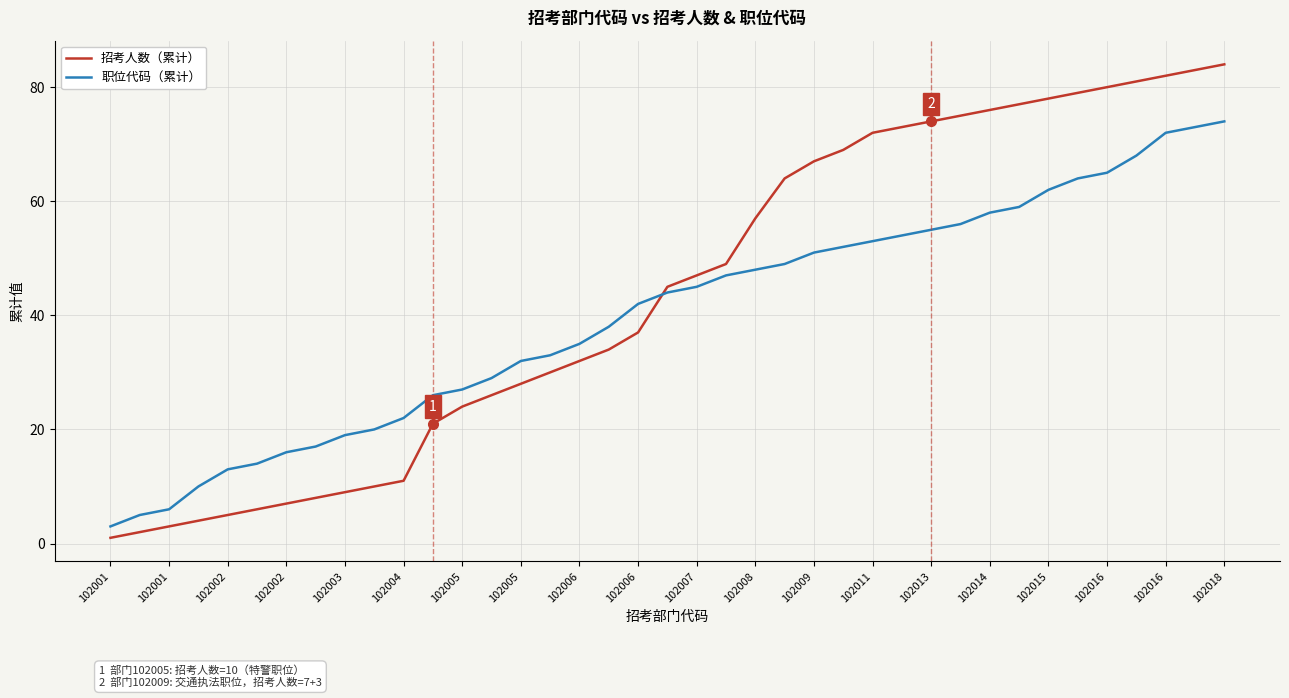

What is the maximum value shown in the chart?

84